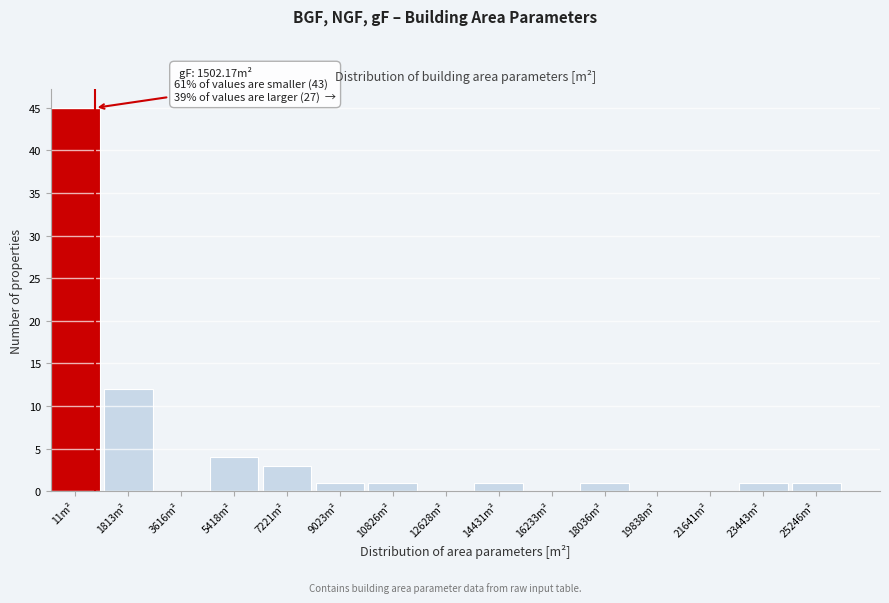

Reading left to right, list all the values displayed in this chart.

11m²=45	1813m²=12	3616m²=0	5418m²=4	7221m²=3	9023m²=1	10826m²=1	12628m²=0	14431m²=1	16233m²=0	18036m²=1	19838m²=0	21641m²=0	23443m²=1	25246m²=1